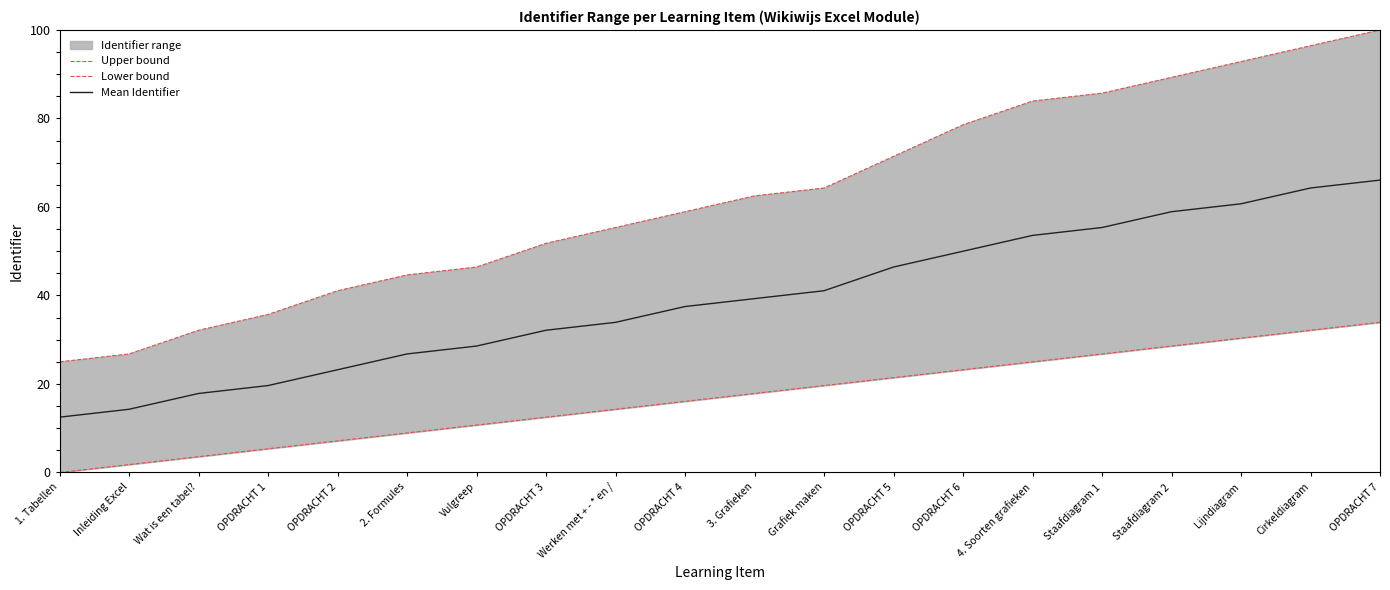

How many categories are shown in the chart?

20